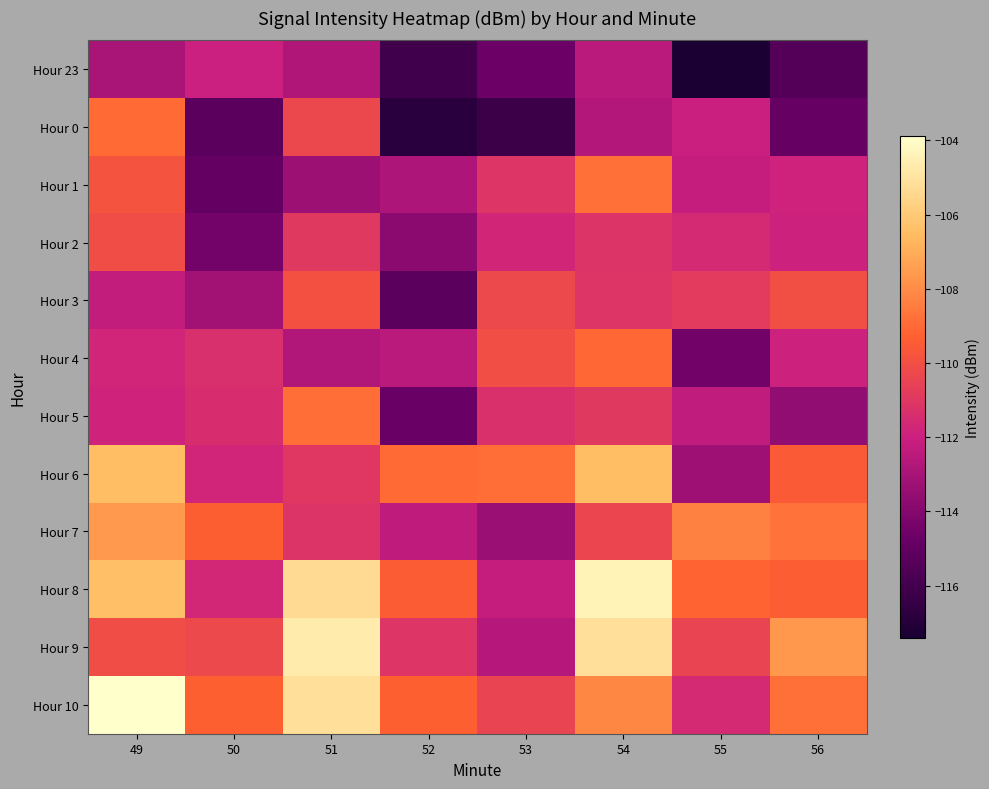

How many categories are shown in the chart?

8